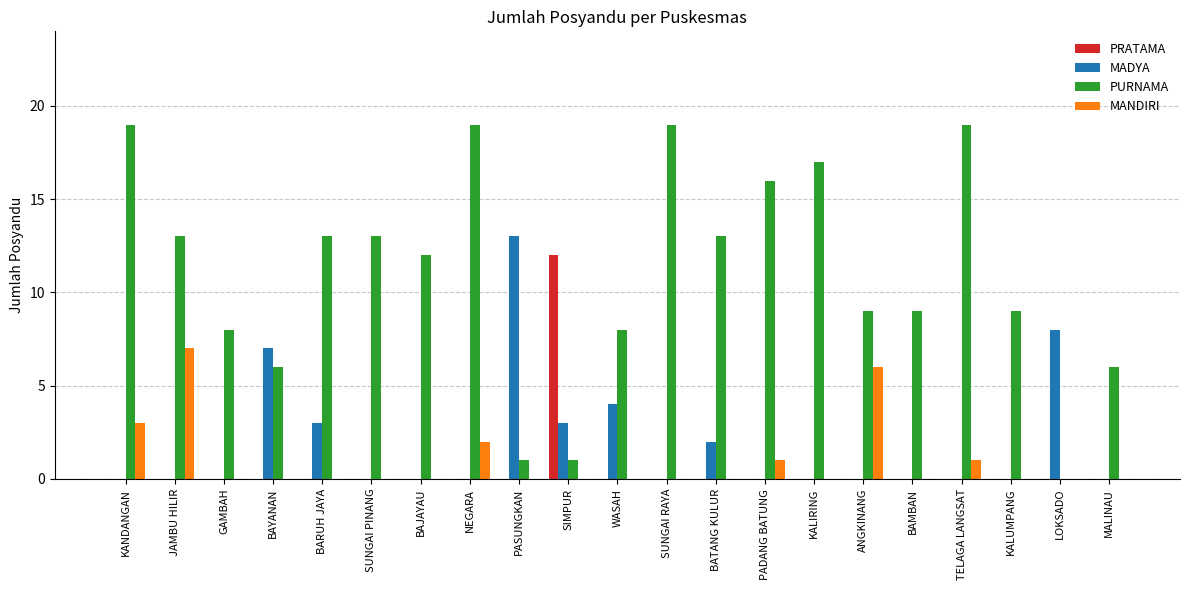

How many groups of bars are there?

21